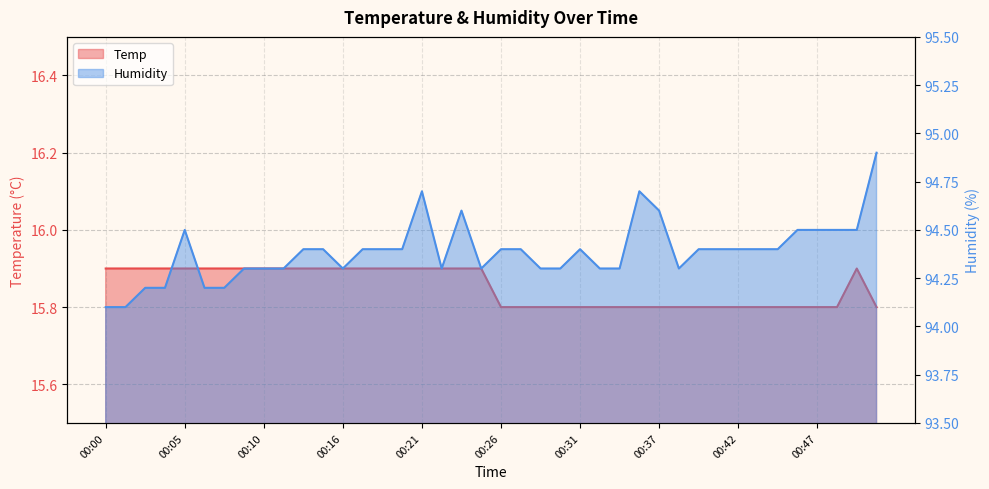

List the series in order of their overall mean, lowest first.

Temp, Humidity